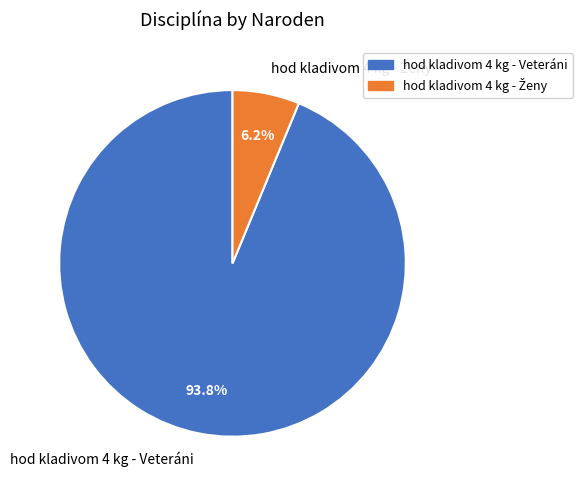

What is the largest slice in the pie chart?

hod kladivom 4 kg - Veteráni